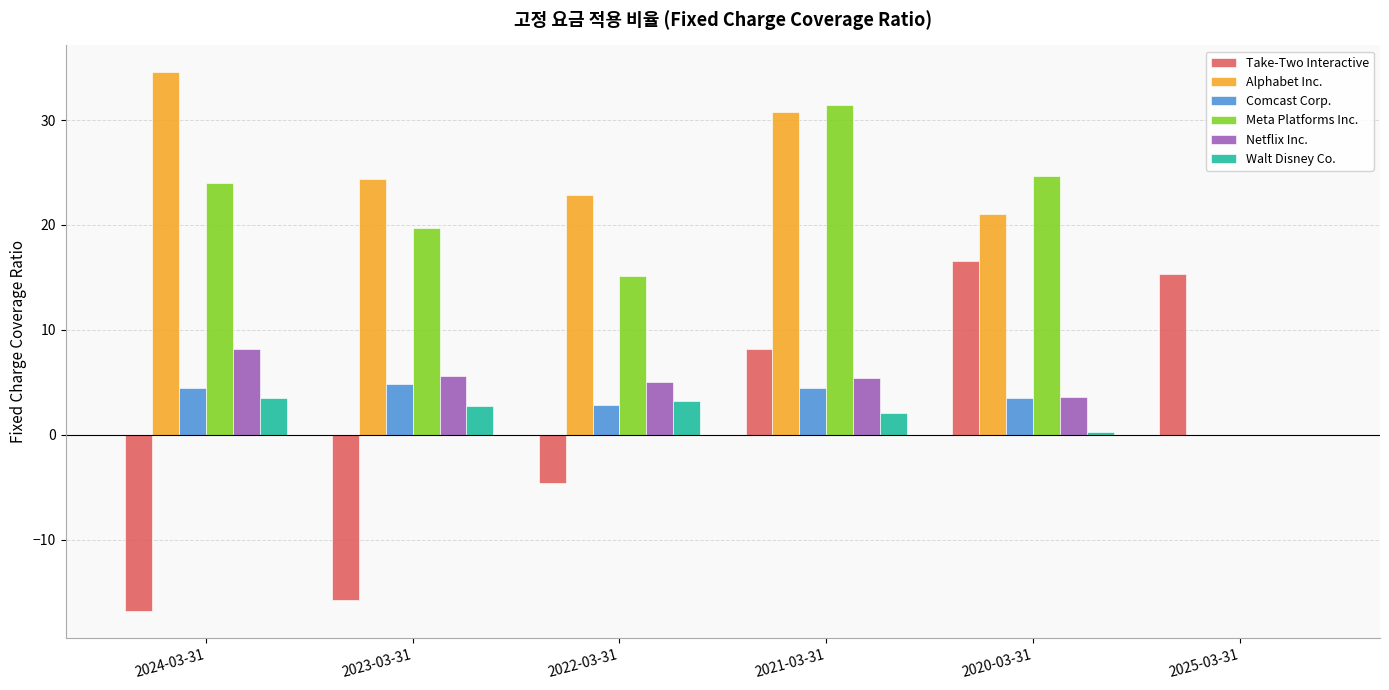

What are all the series names shown in the legend?

Take-Two Interactive, Alphabet Inc., Comcast Corp., Meta Platforms Inc., Netflix Inc., Walt Disney Co.